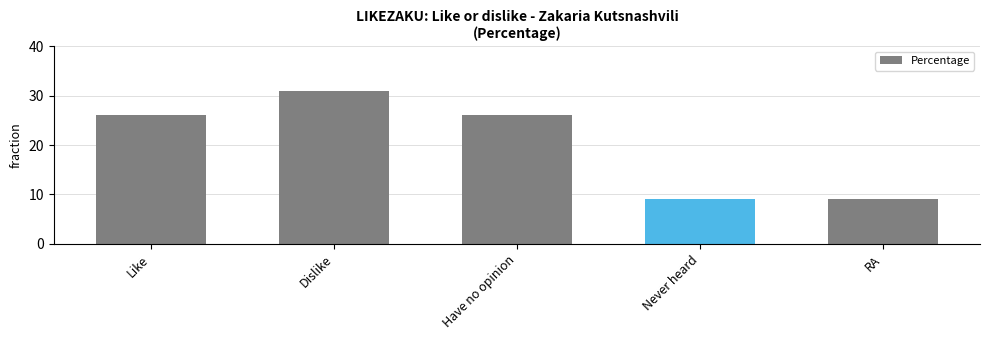

What is the difference between the maximum and minimum values?

22